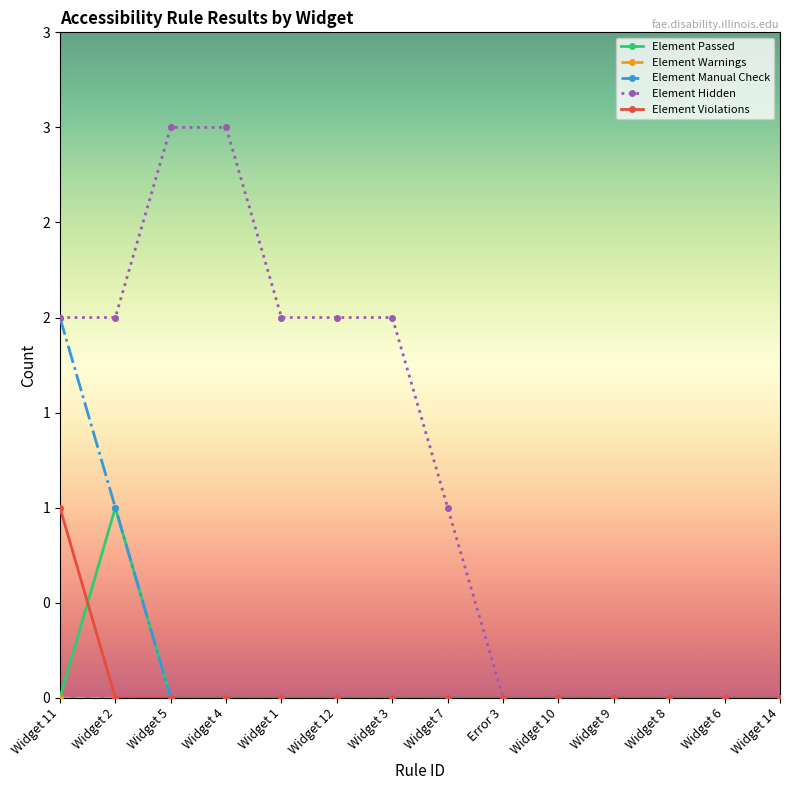

The value of Element Warnings at Widget 1 is 0. True or false?

True